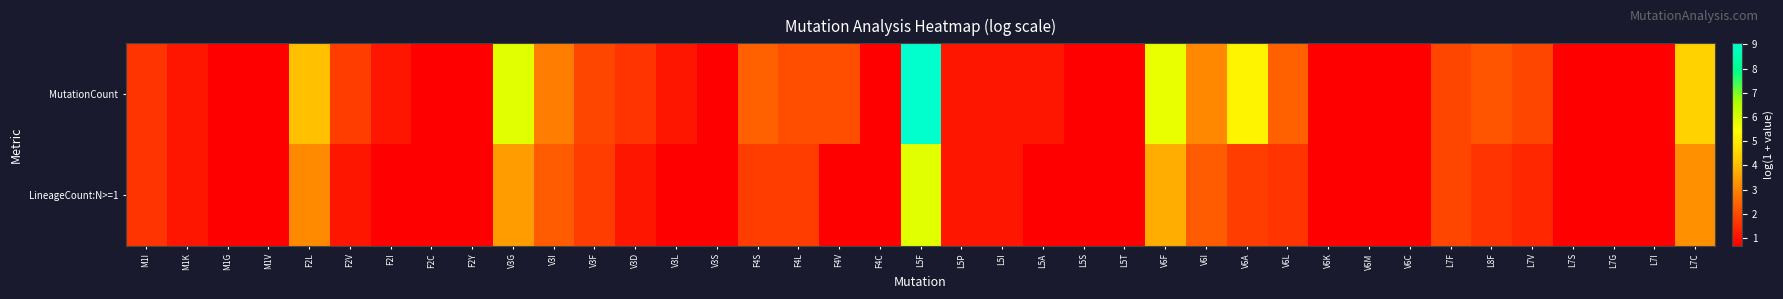

Between V6C and L8F, which is larger?

L8F